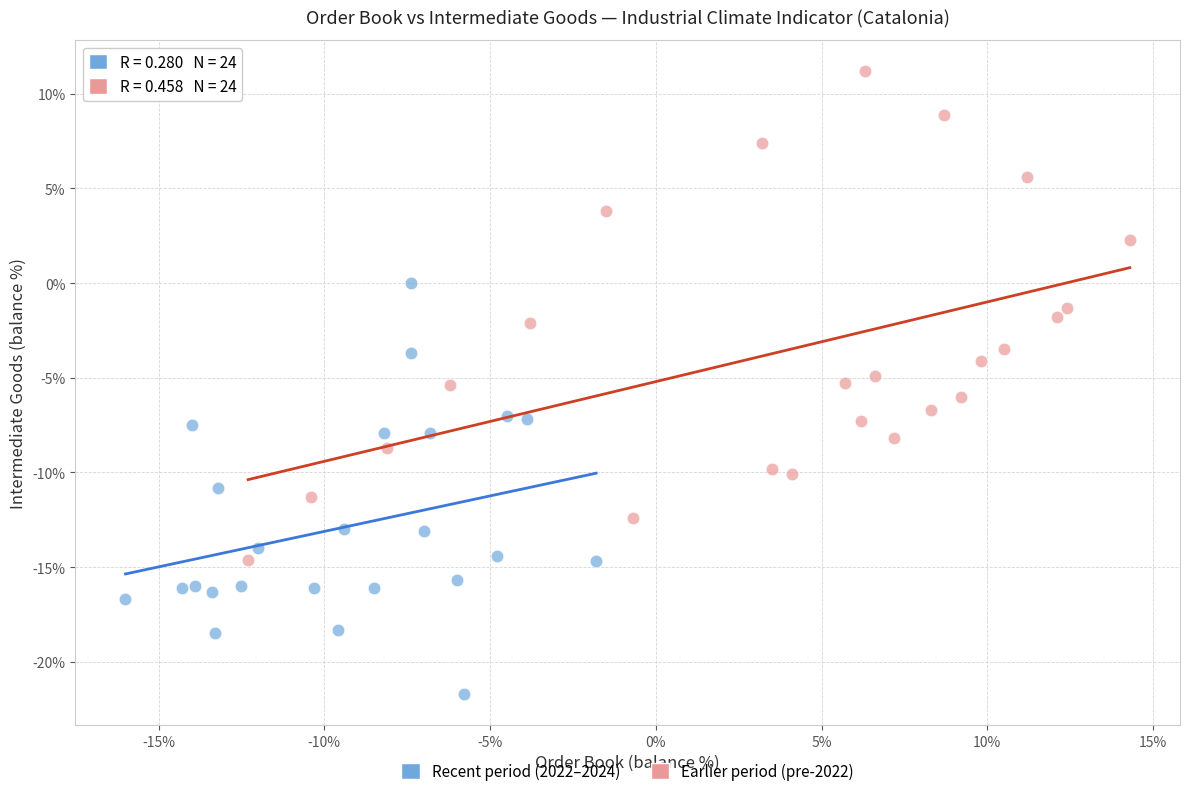

Which series contains the highest Y value?

Earlier period (pre-2022)